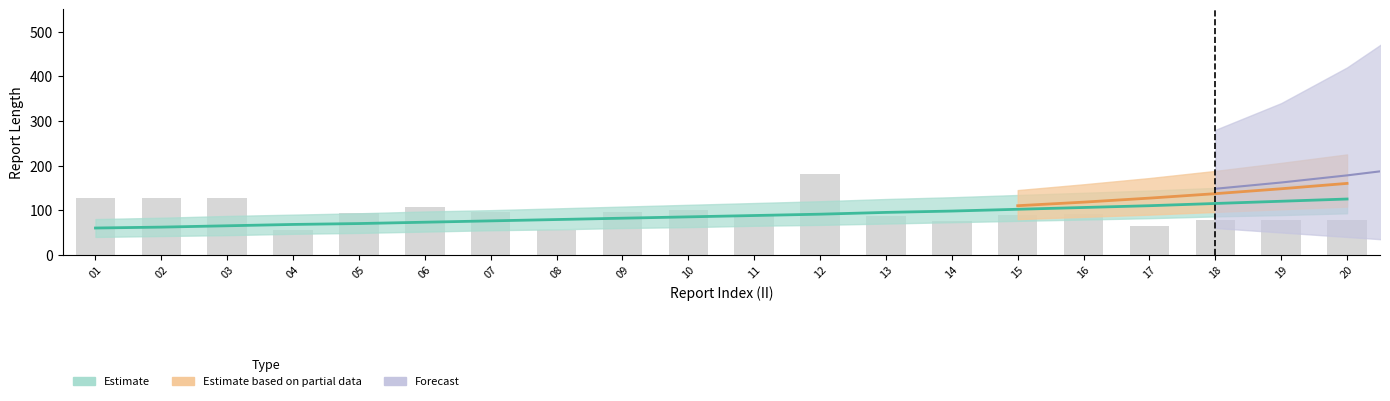

What is the difference between the values at 01 and 08?

72